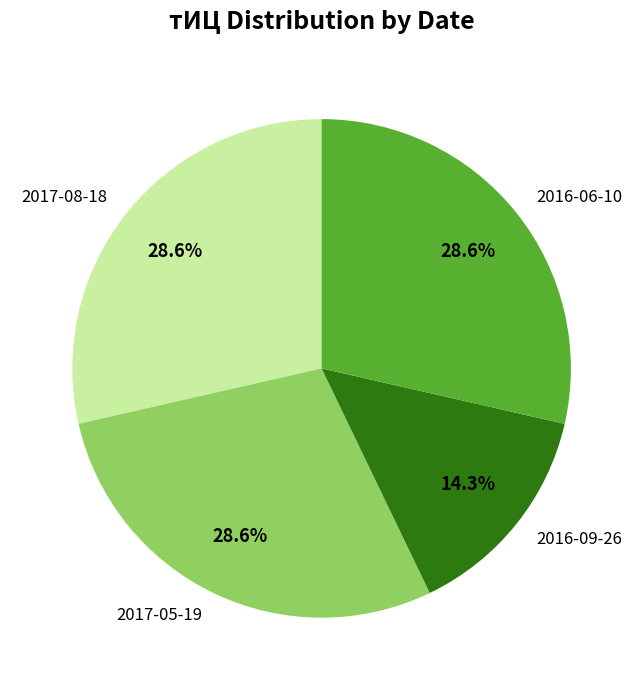

Between 2017-08-18 and 2016-09-26, which is larger?

2017-08-18